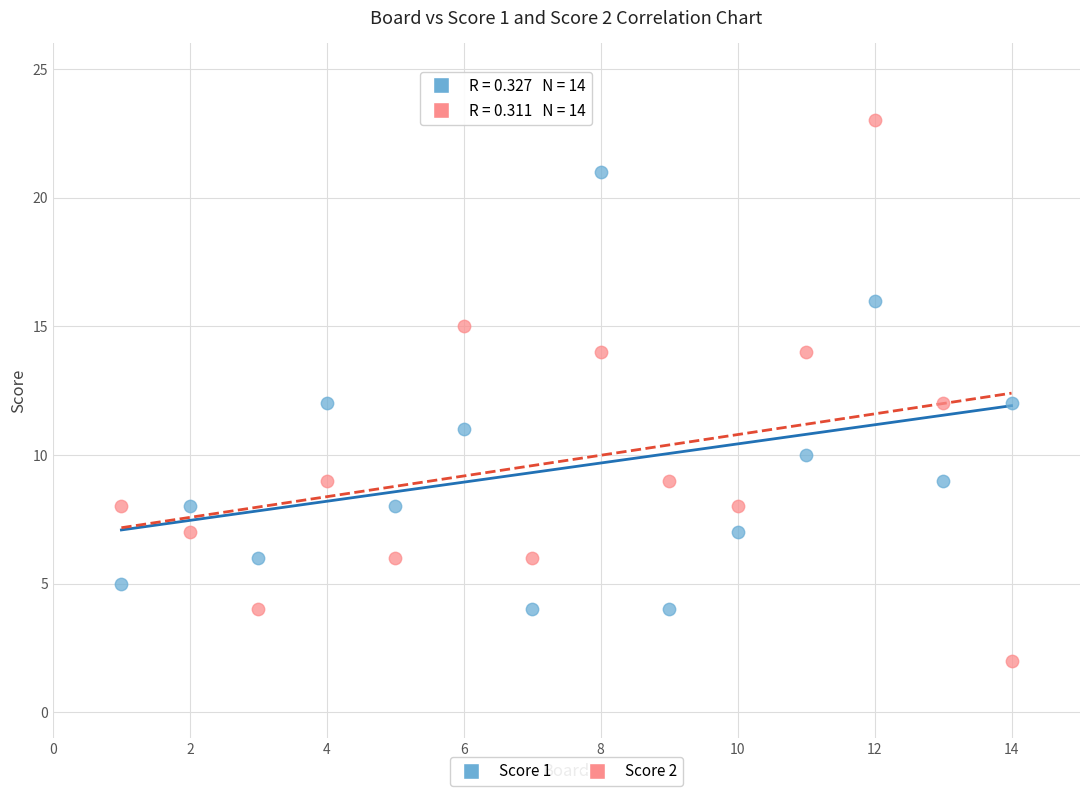

Which series has the largest Y range (max minus min)?

Score 2